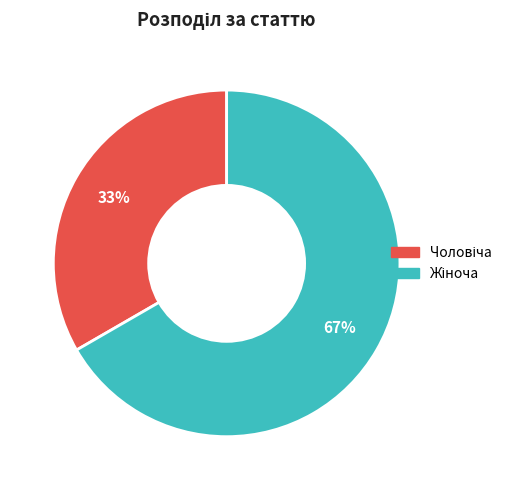

Is there any slice that represents more than half of the pie?

Yes